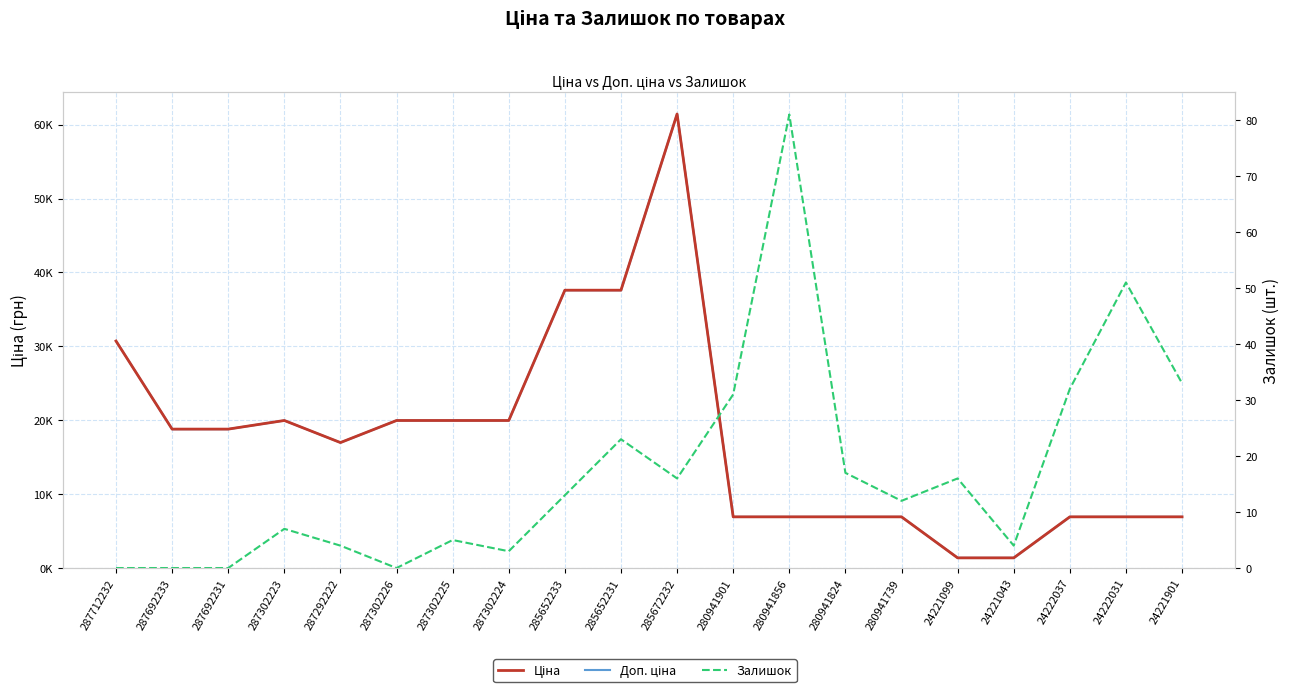

Which label corresponds to the largest value in the chart?

285672232